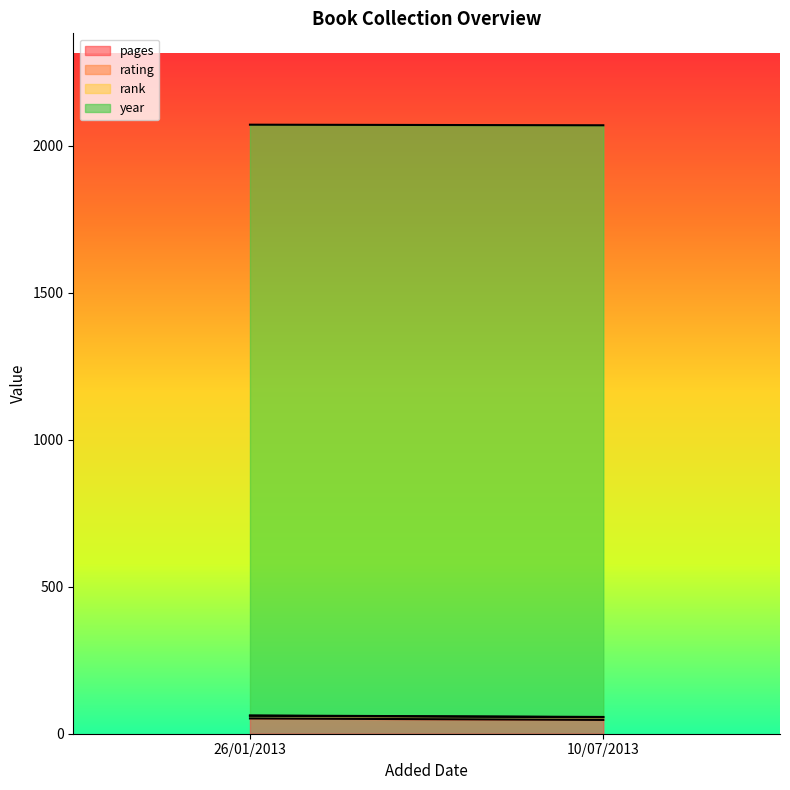

What is the highest value of the pages series?

52